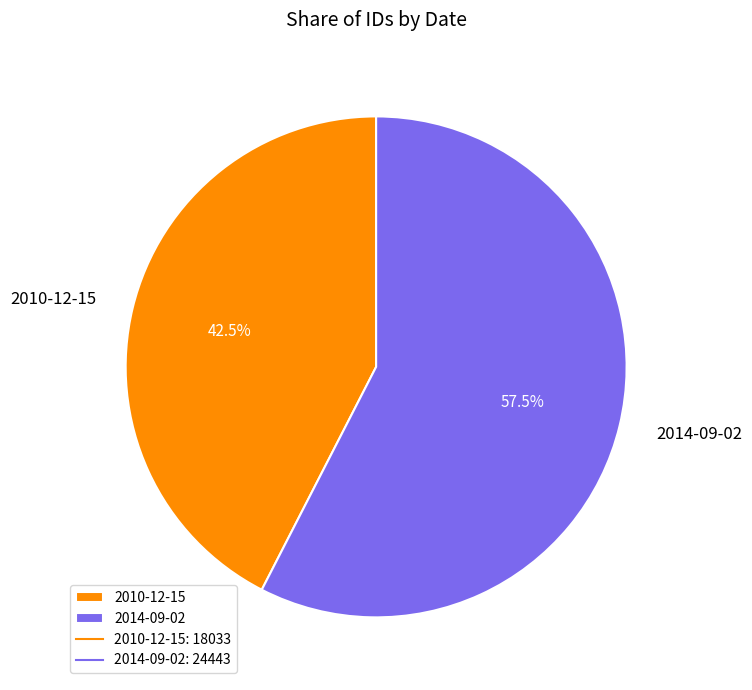

What is the ratio of the value at 2014-09-02 to the value at 2010-12-15?

1.4